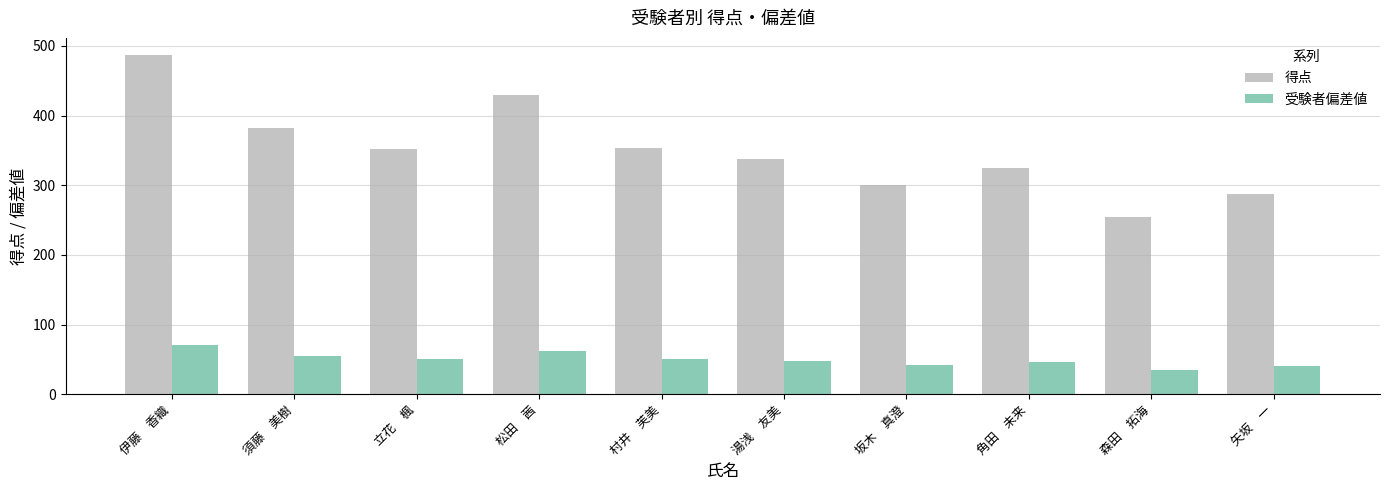

What position from the left is 矢坂　一?

10